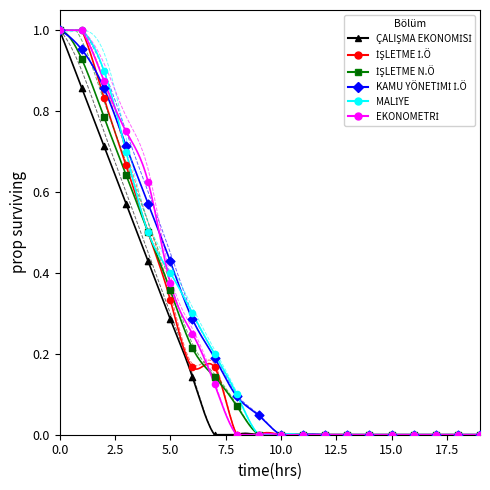

What are all the series names shown in the legend?

ÇALIŞMA EKONOMİSİ, İŞLETME İ.Ö, İŞLETME N.Ö, KAMU YÖNETİMİ İ.Ö, MALİYE, EKONOMETRİ